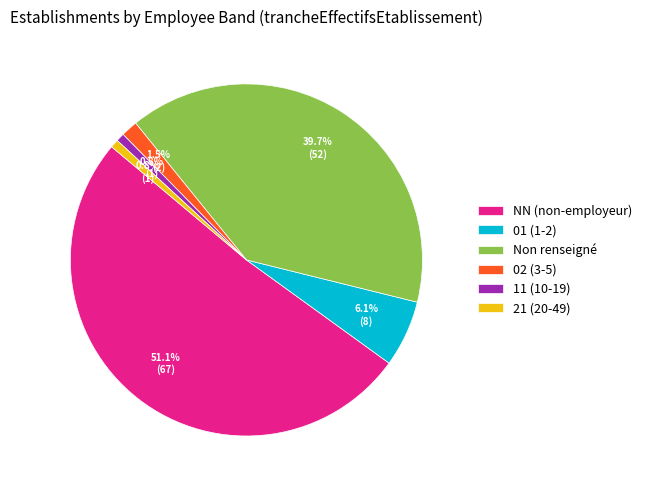

What portion of the pie excludes 21 (20-49)?

99.2%